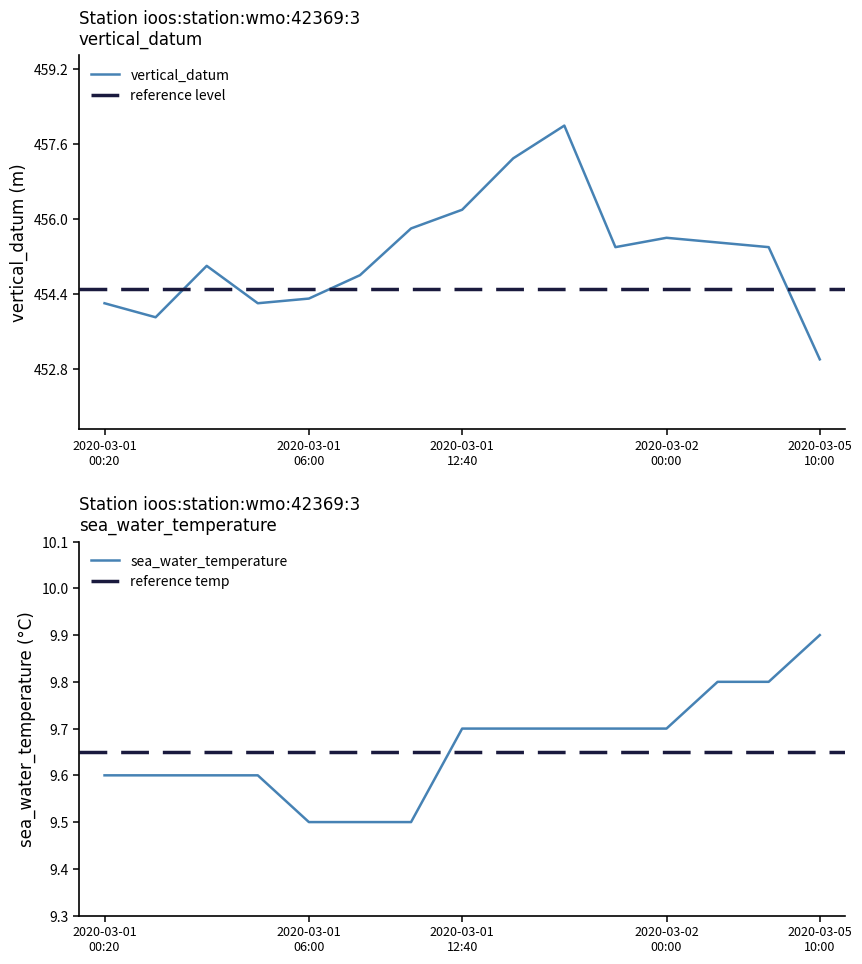

What is the label of the 12th point from the right?

2020-03-01T04:20